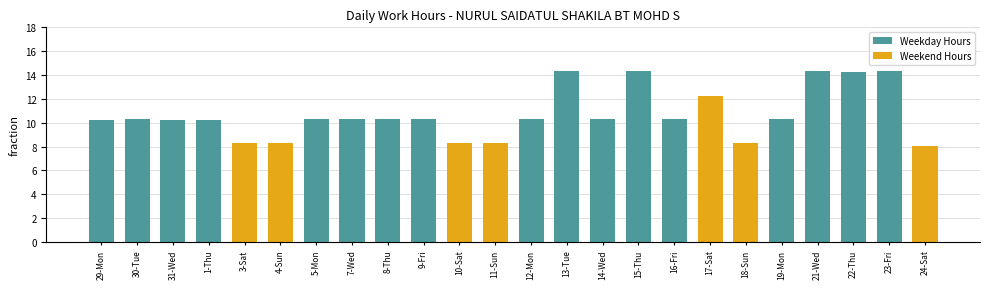

At which label does the data first exceed 10?

29-Mon